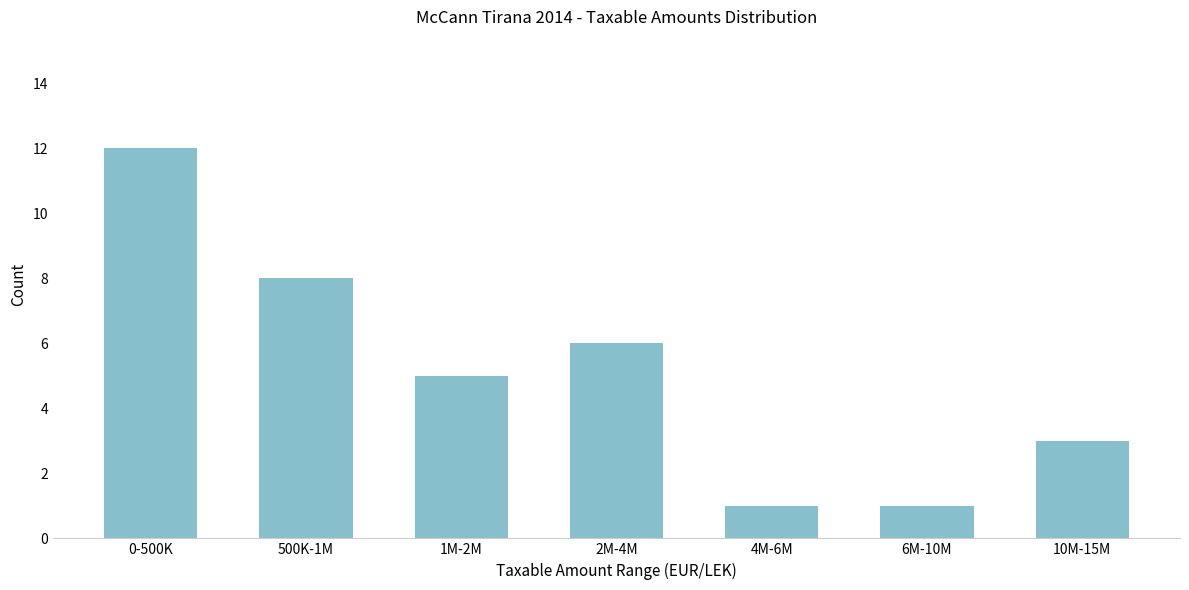

Reading left to right, extract all data points from this chart.

0-500K=12	500K-1M=8	1M-2M=5	2M-4M=6	4M-6M=1	6M-10M=1	10M-15M=3